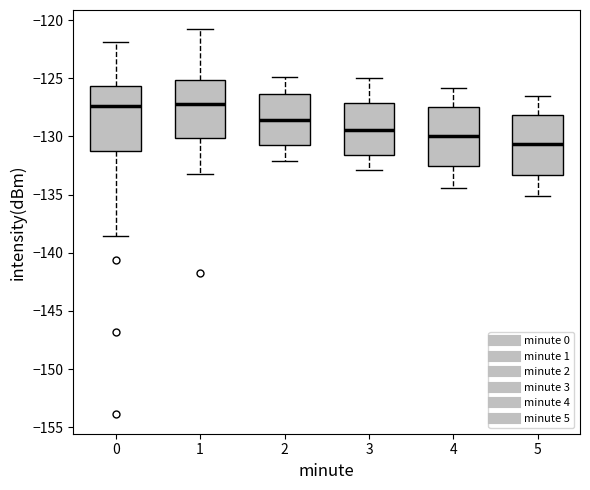

Where does the upper whisker of the box at x = 1 end on the y-axis? The values are not printed on the chart, so give them approximately, as read against the axis.

-121.0